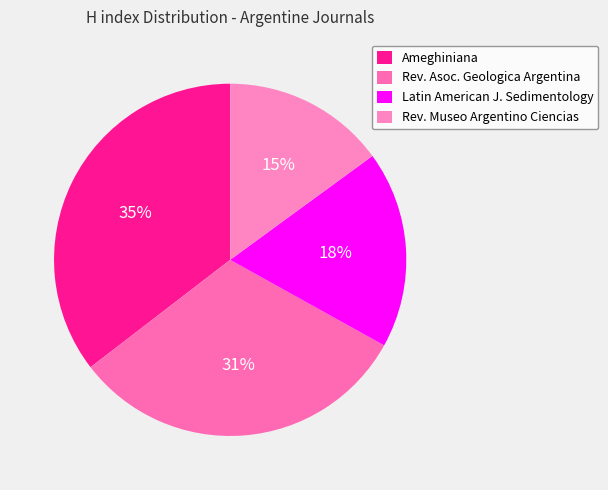

Which slice is the largest?

Ameghiniana